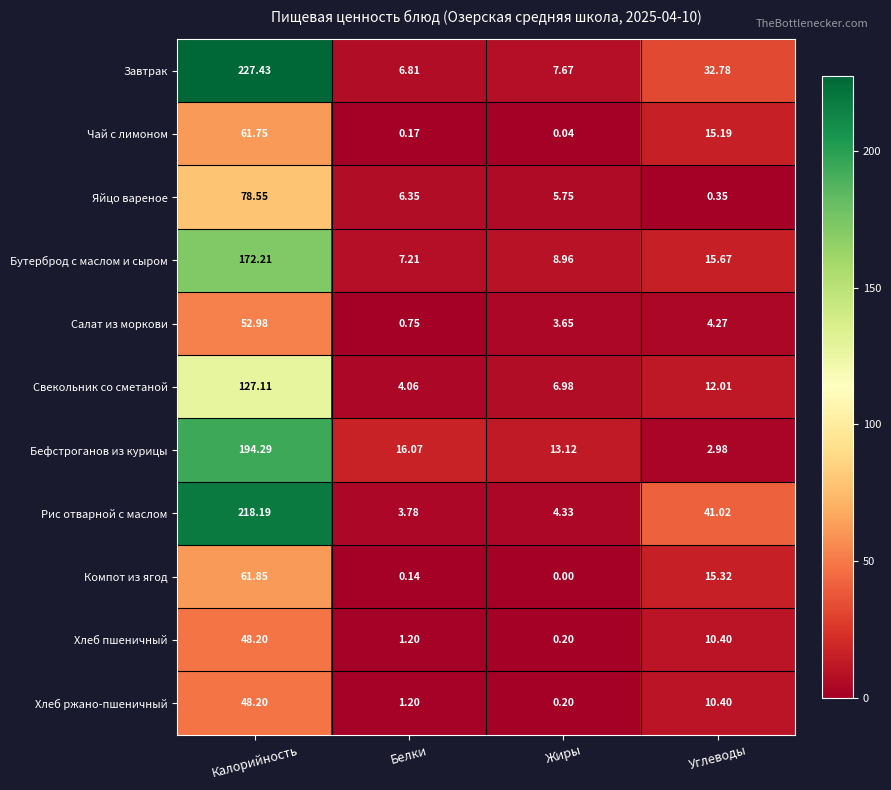

Which category has the highest value in the Бефстроганов из курицы series?

Калорийность